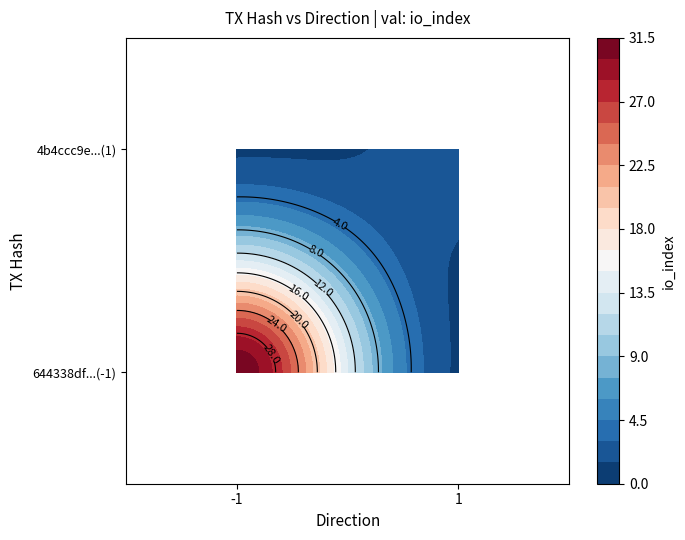

Which series has the largest range (max minus min)?

644338df5519ed501faf0befe49fdb2a57cc0ee